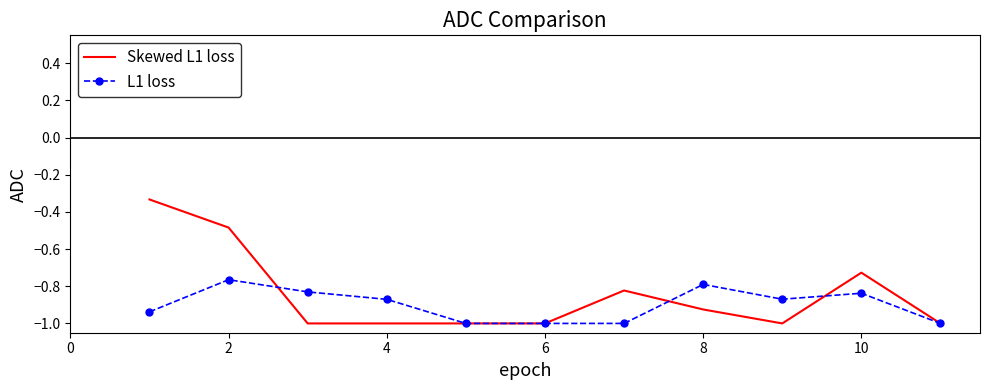

Which series has the largest range (max minus min)?

Skewed L1 loss